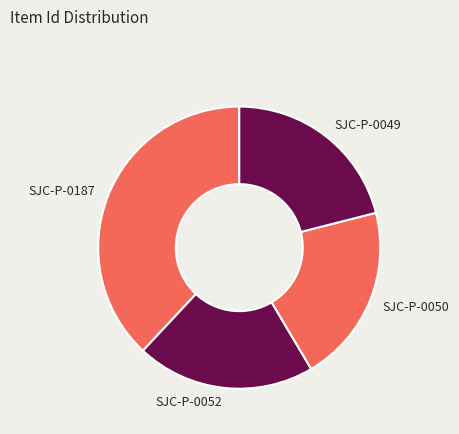

Which category has the biggest portion of the pie?

SJC-P-0187